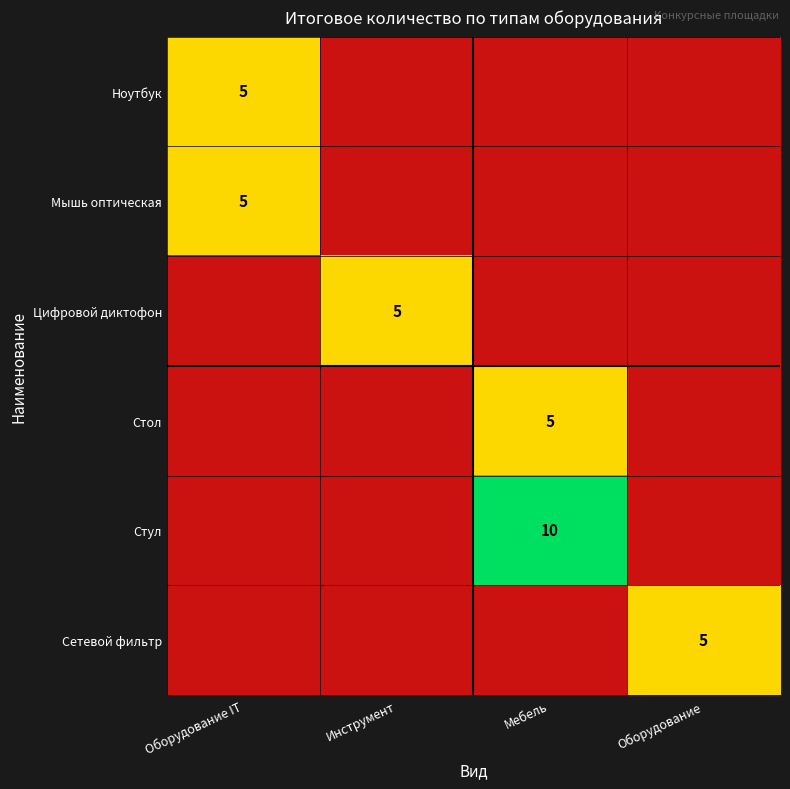

Is it true that Стул equals 10 at Мебель?

True